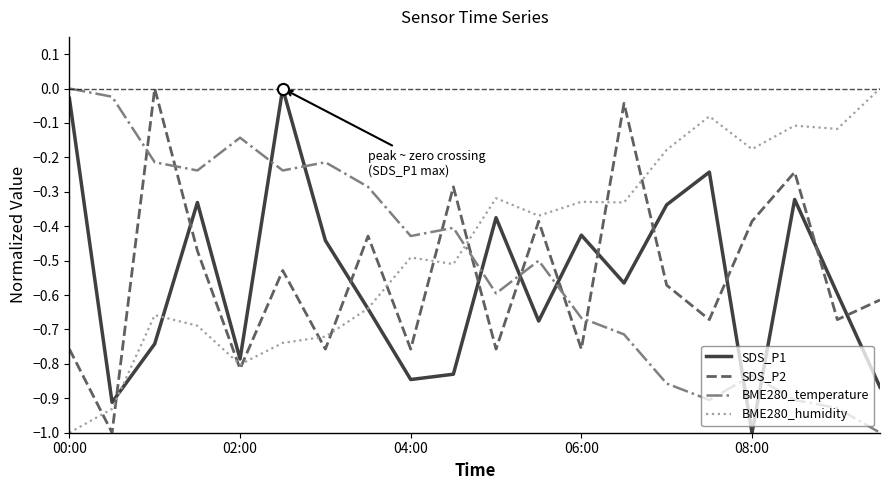

What is the lowest value of the BME280_humidity series?

-1.0